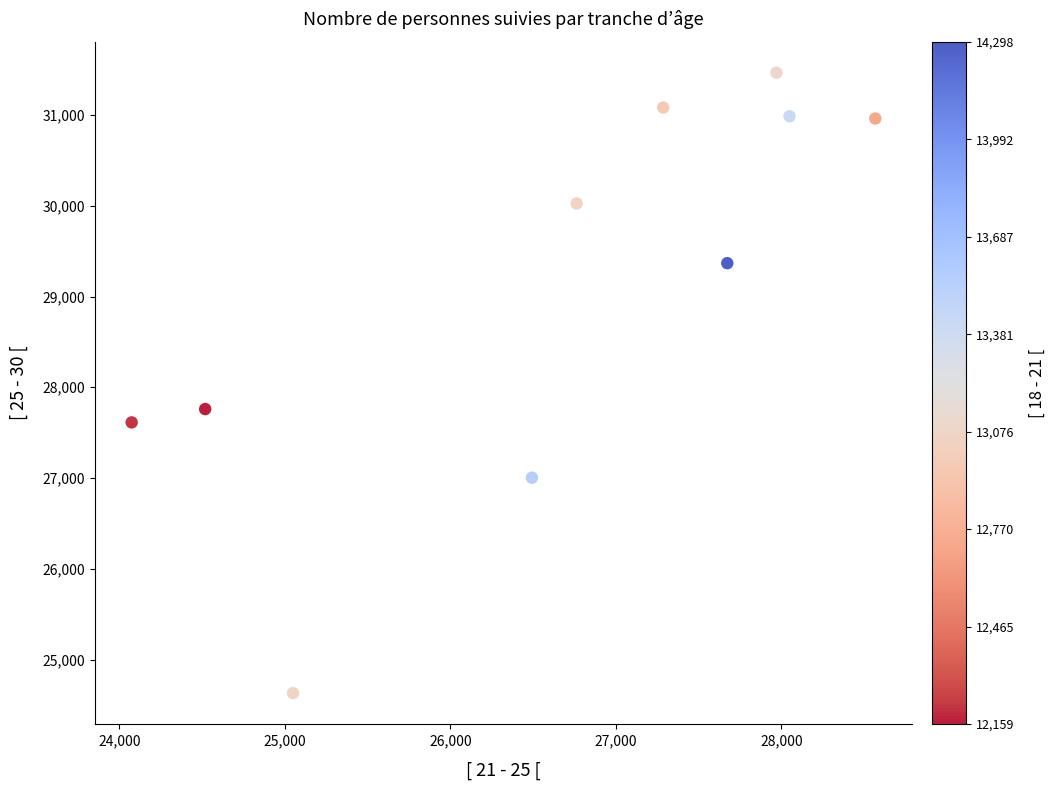

What is the range of Y values (max minus min)?

6837